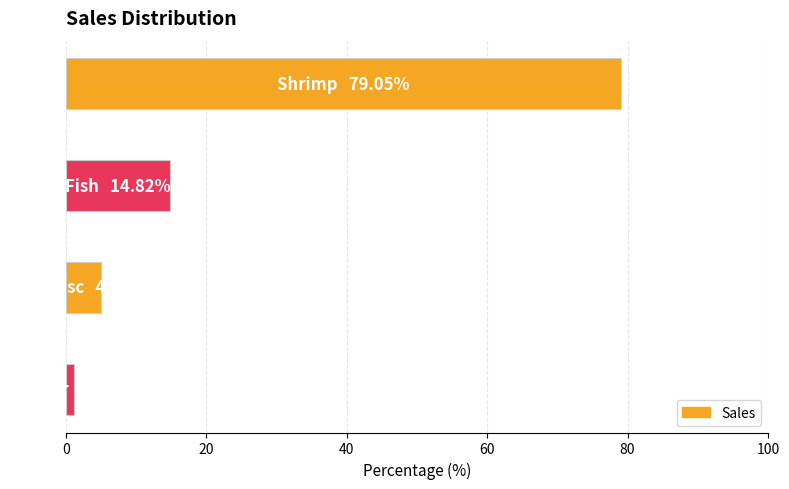

What is the difference between the second highest and minimum values?

13.6